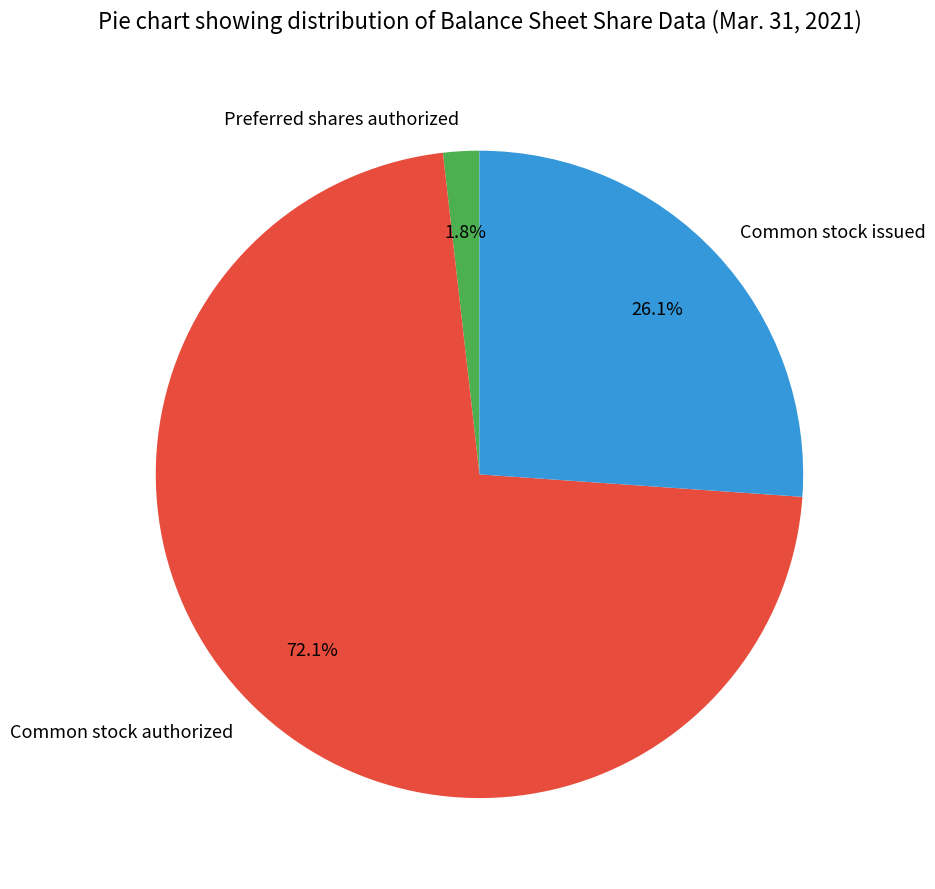

What portion of the pie excludes Preferred shares authorized?

98.2%